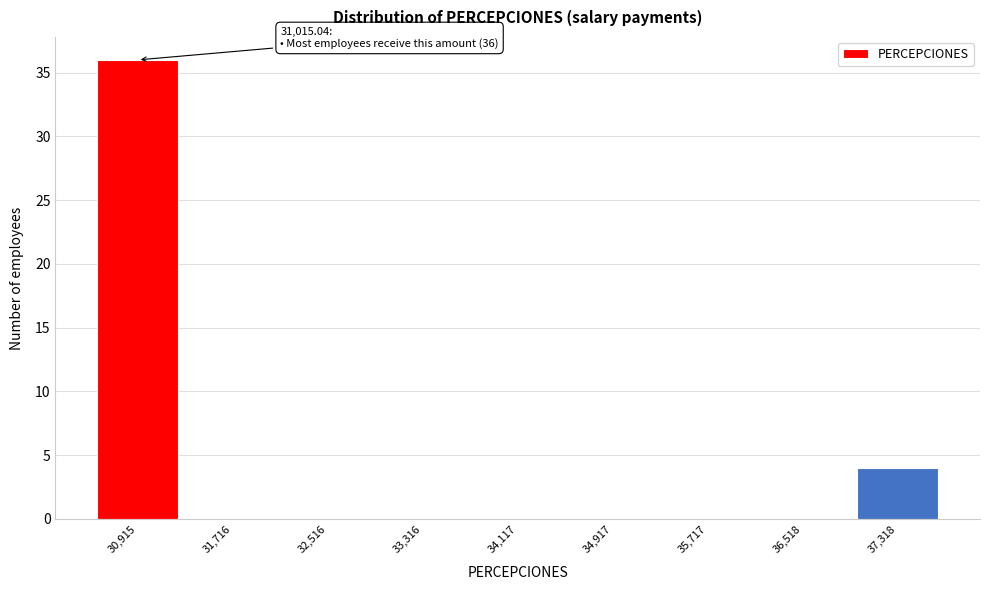

Over which range of the x-axis is the bar tallest?

30500 to 31300